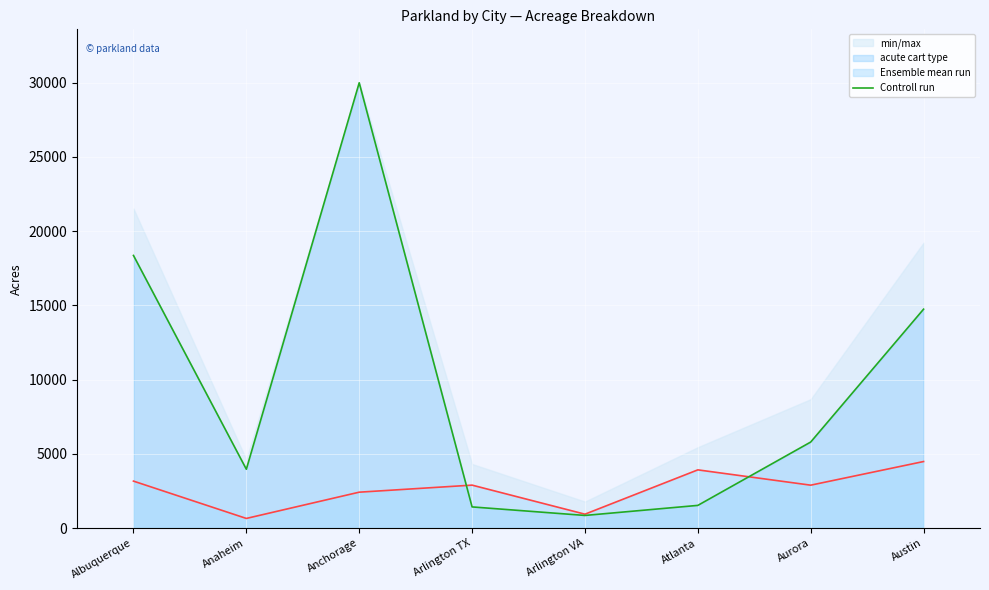

Between Arlington TX and Arlington VA, which is larger?

Arlington TX